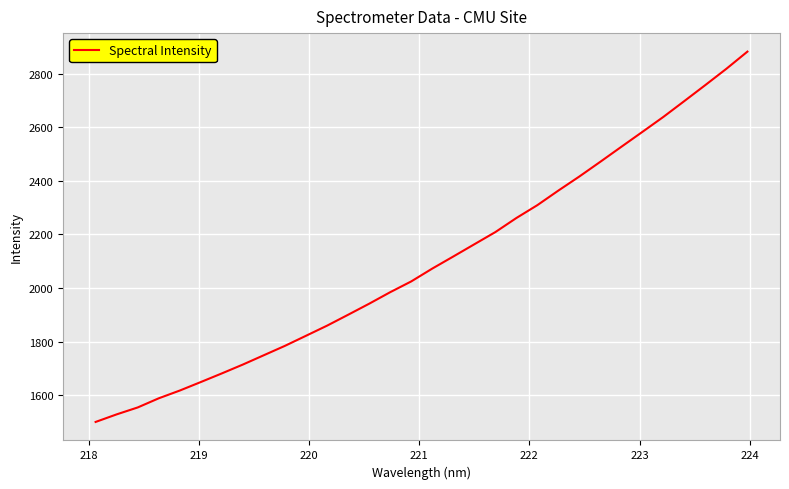

Reading left to right, what are all the values shown in this chart?

1500.2	1528.4	1554.2	1588.4	1617.4	1649.2	1681.4	1714.5	1749.4	1784.3	1821.9	1859.6	1900.3	1941.5	1984.5	2024.7	2072.6	2117.7	2163.3	2208.7	2261.3	2309.4	2363.8	2416.4	2471.5	2527.4	2582.9	2638.9	2698.2	2757.9	2818.6	2882.5